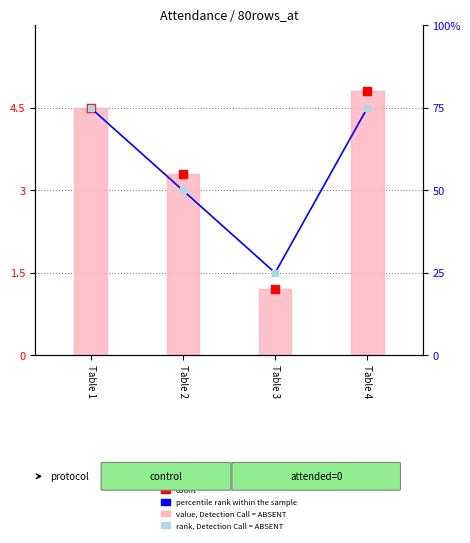

At how many categories does at least one series exceed 46?

3